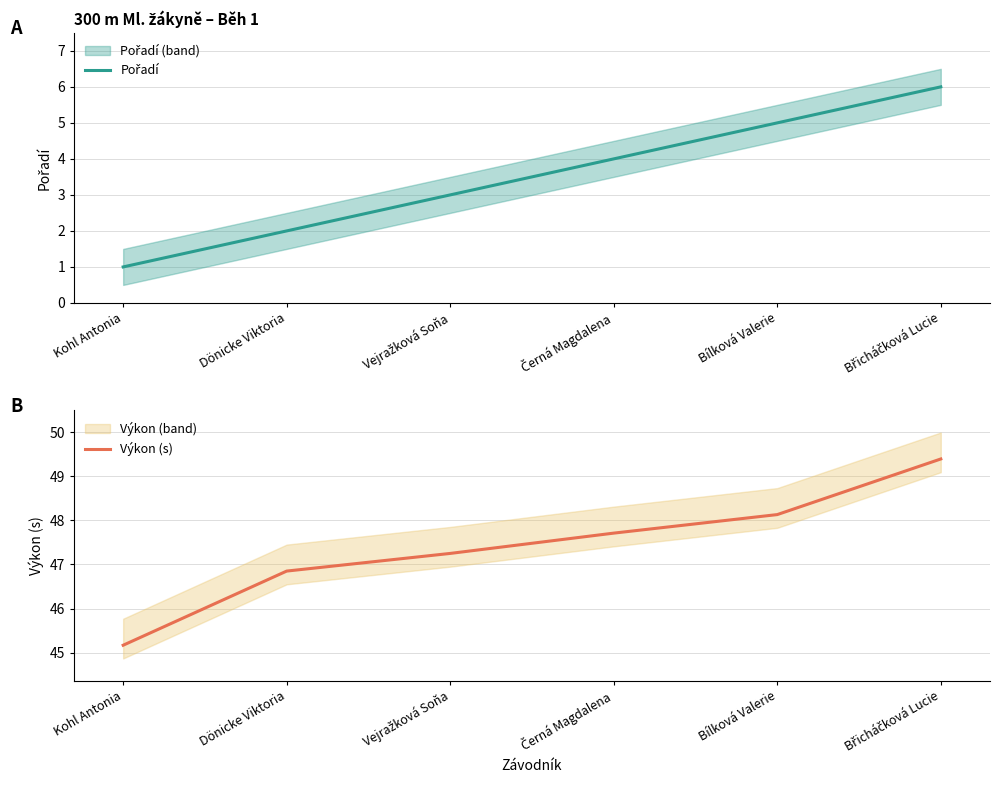

At which category does the chart reach its minimum across all series?

Kohl Antonia